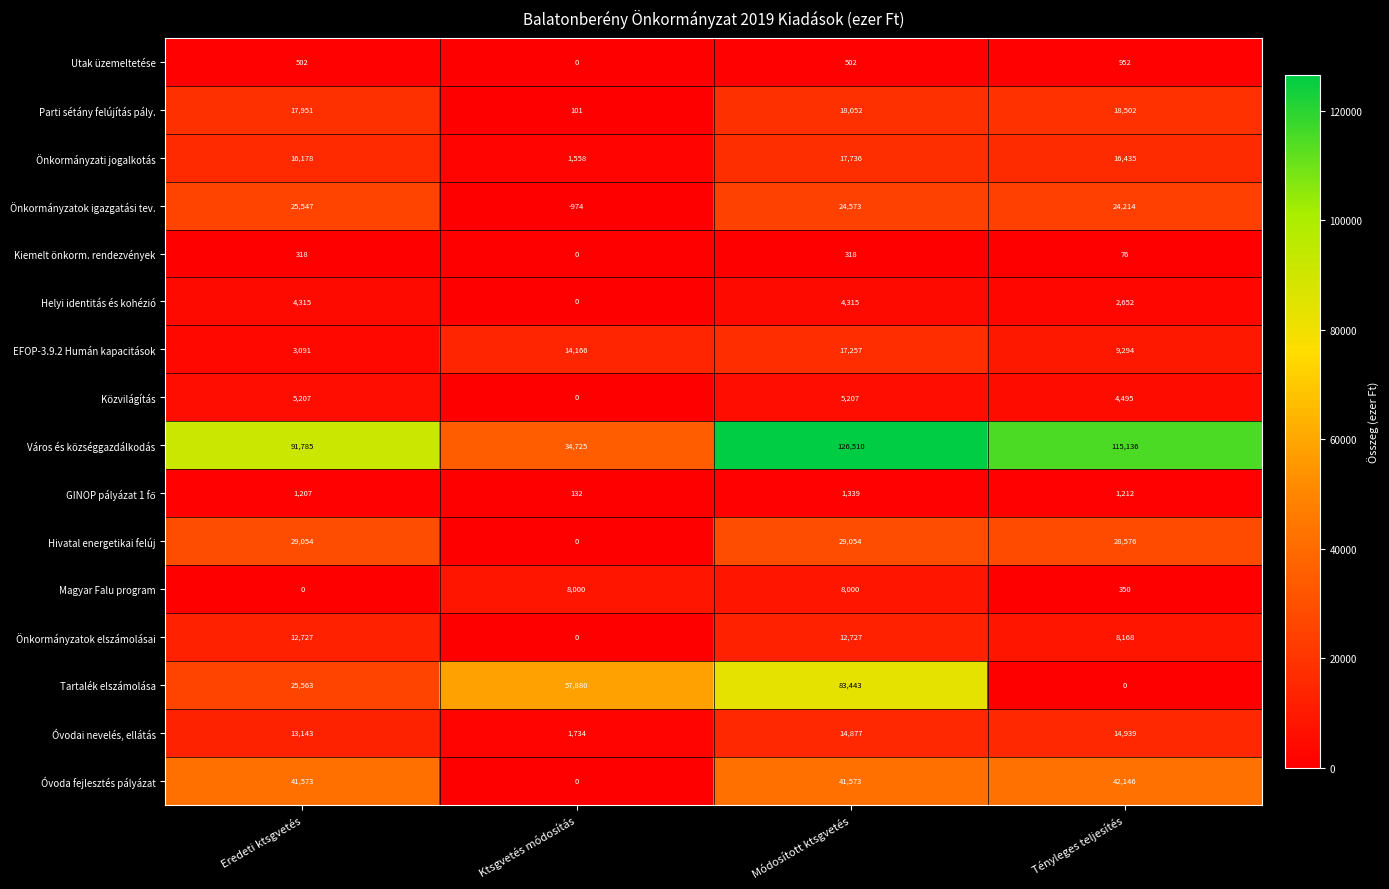

The Város és községgazdálkodás series shows 49448 at Tényleges teljesítés. True or false?

False